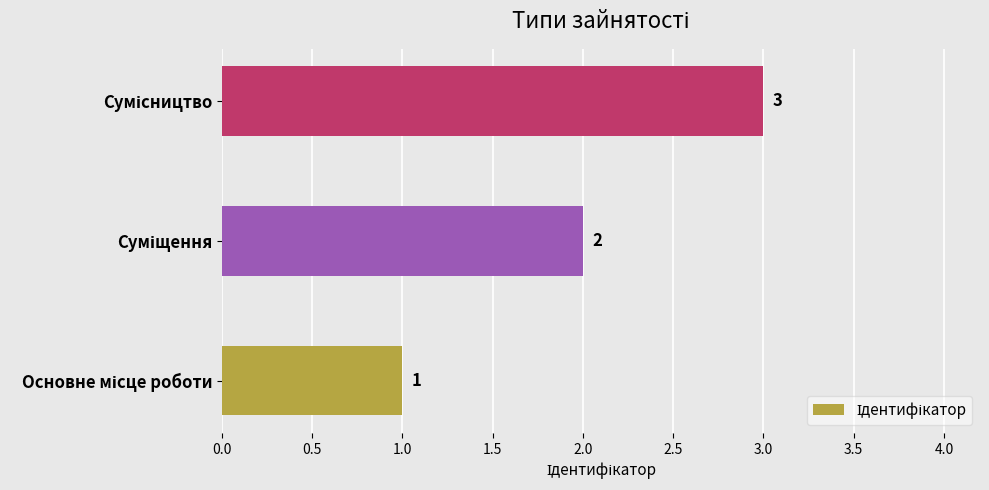

What is the greatest value displayed?

3